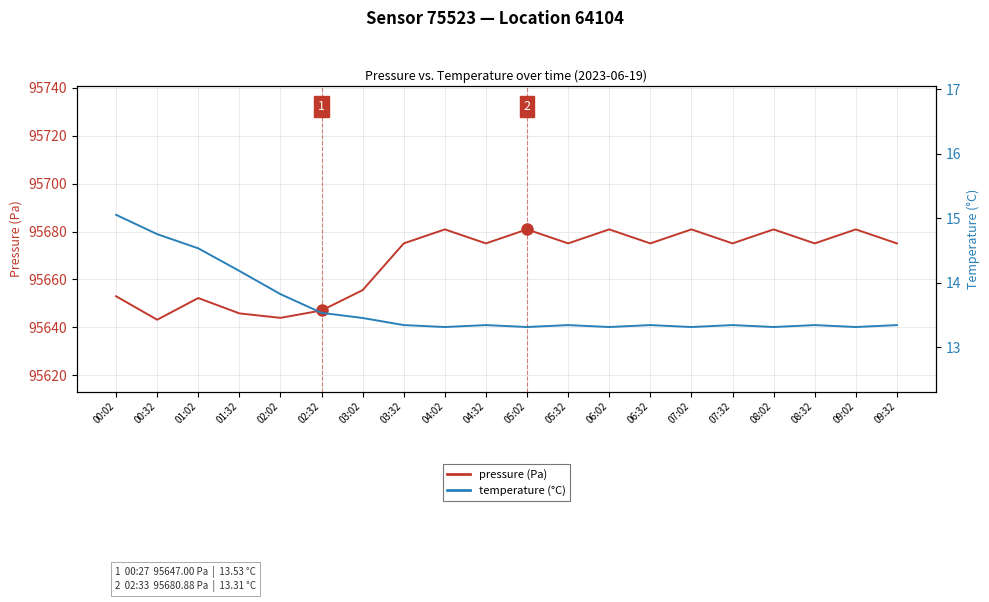

How many lines are shown in the chart?

2